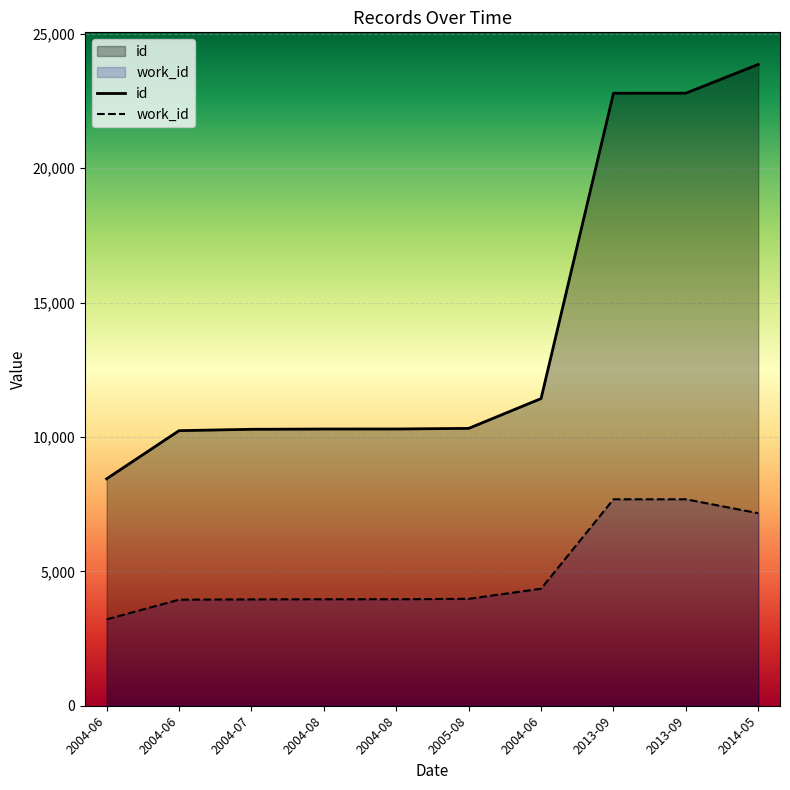

True or false: id and work_id cross at least once.

False